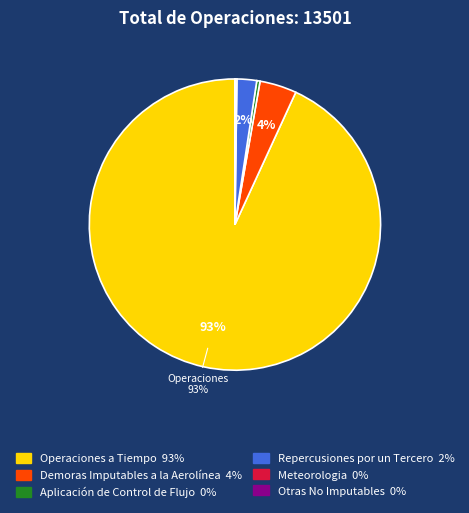

Does any single category account for the majority?

Yes